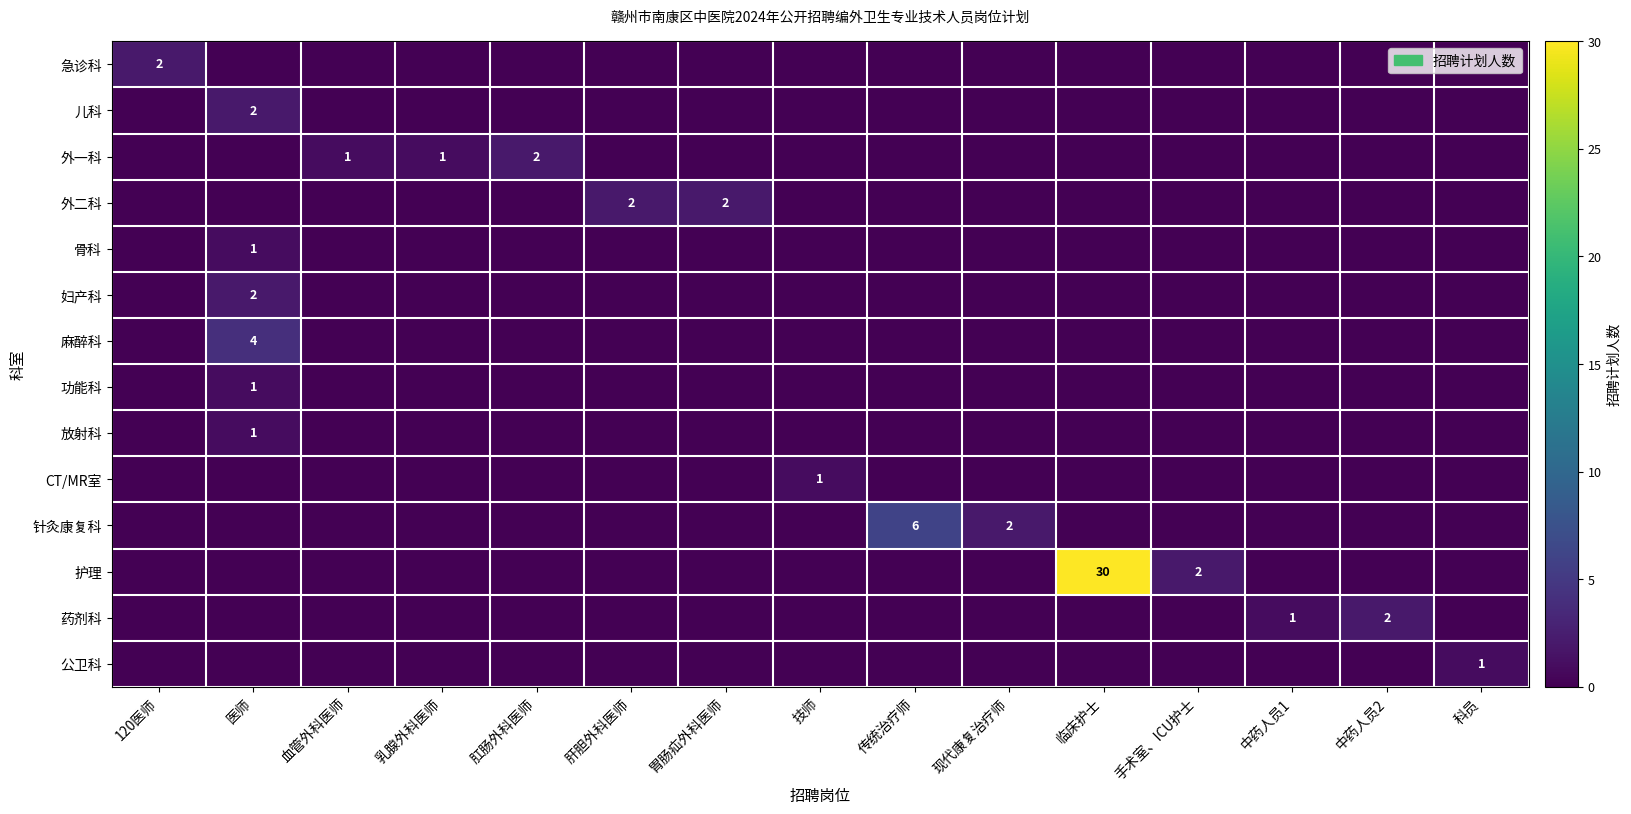

What is the difference between the second highest and minimum values in the row_10 series?

2